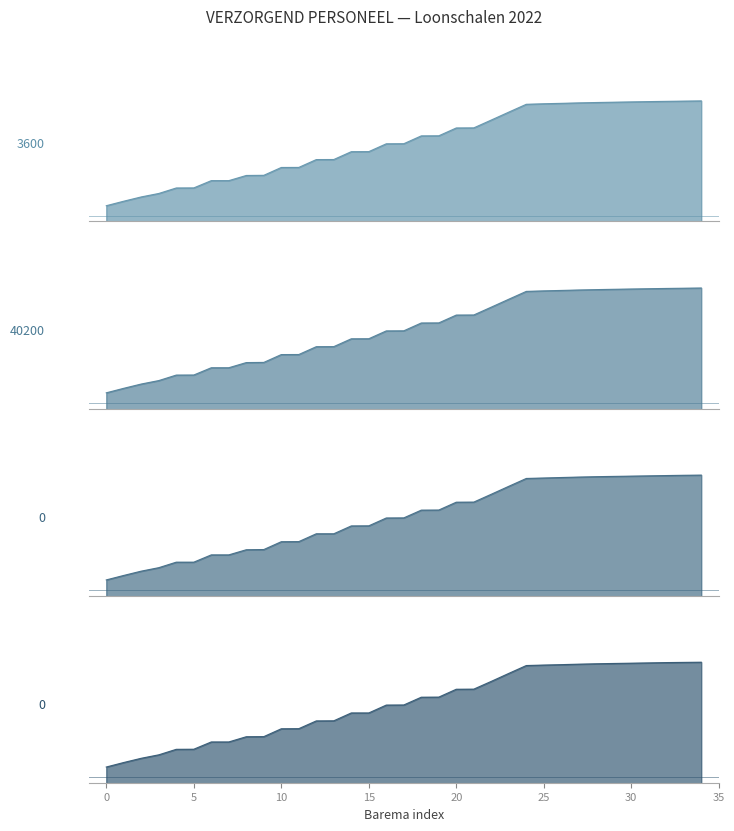

Reading left to right, transcribe all the data shown in this chart.

MAANDLOON: 2527.2	2606.8	2682.2	2743.0	2839.9	2841.1	2969.3	2969.3	3060.3	3063.2	3201.4	3202.4	3340.6	3341.6	3479.8	3480.8	3618.9	3620.3	3758.5	3760.0	3898.1	3899.6	4037.8	4177.4	4315.6	4324.9	4332.2	4340.4	4346.6	4352.4	4357.8	4362.7	4367.3	4371.5	4375.5
JAARLOON: 28017.4	28899.7	29736.1	30410.2	31484.7	31498.0	32918.8	32918.8	33927.5	33960.5	35492.1	35503.6	37035.1	37046.6	38578.2	38589.6	40121.2	40136.9	41668.4	41685.1	43216.6	43233.2	44764.8	46312.9	47844.5	47947.9	48028.4	48119.7	48188.8	48252.7	48312.1	48366.9	48417.8	48464.8	48508.4
UURLOON_38u: 15.3	15.8	16.3	16.7	17.2	17.2	18.0	18.0	18.6	18.6	19.4	19.4	20.3	20.3	21.1	21.1	22.0	22.0	22.8	22.8	23.7	23.7	24.5	25.4	26.2	26.3	26.3	26.4	26.4	26.4	26.5	26.5	26.5	26.6	26.6
UURLOON_40u: 14.6	15.0	15.5	15.8	16.4	16.4	17.1	17.1	17.7	17.7	18.5	18.5	19.3	19.3	20.1	20.1	20.9	20.9	21.7	21.7	22.5	22.5	23.3	24.1	24.9	24.9	25.0	25.0	25.1	25.1	25.1	25.2	25.2	25.2	25.2